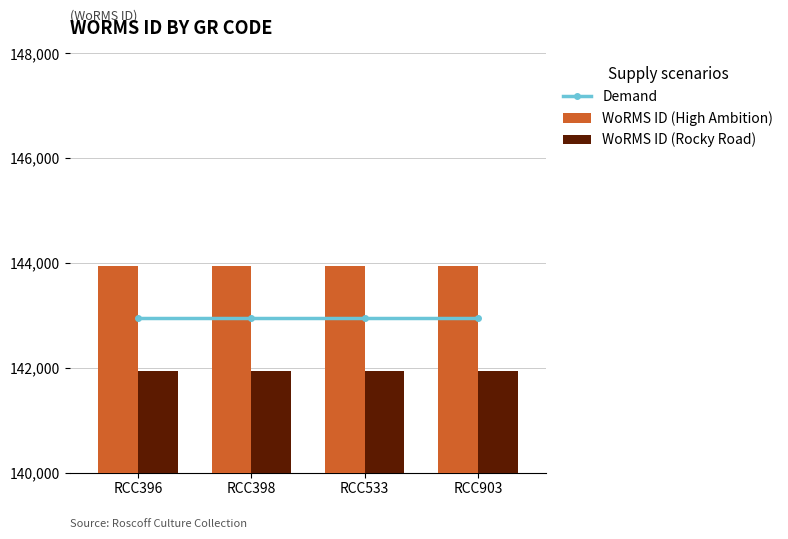

At how many categories does at least one series exceed 142785?

4